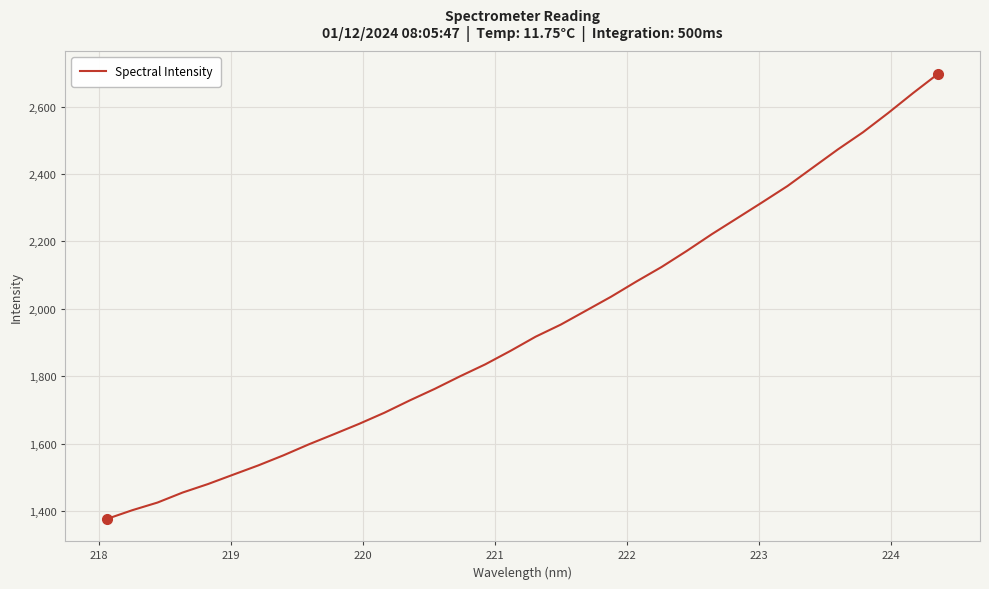

What is the minimum value shown in the chart?

1376.8